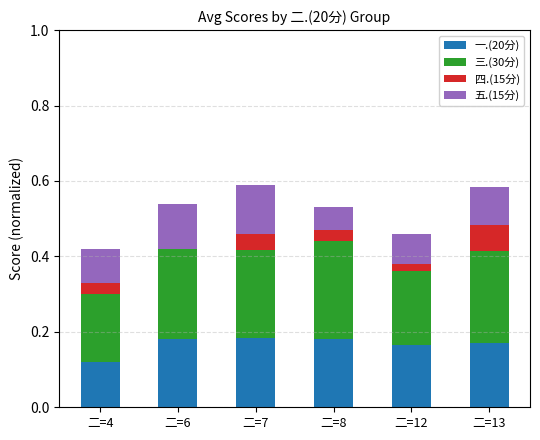

What are all the series names shown in the legend?

一.(20分), 三.(30分), 四.(15分), 五.(15分)